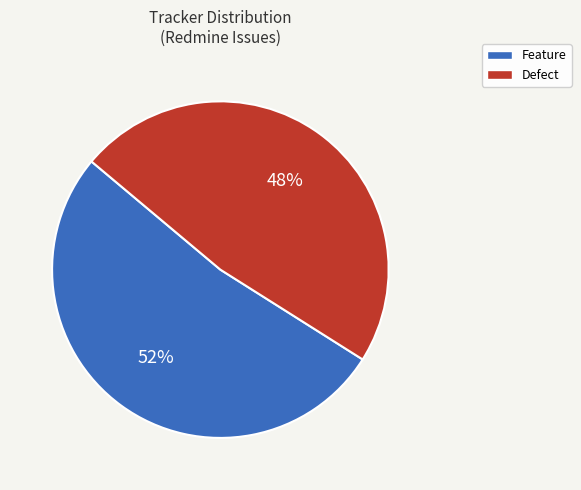

To the nearest percent, what is the average slice percentage?

50%